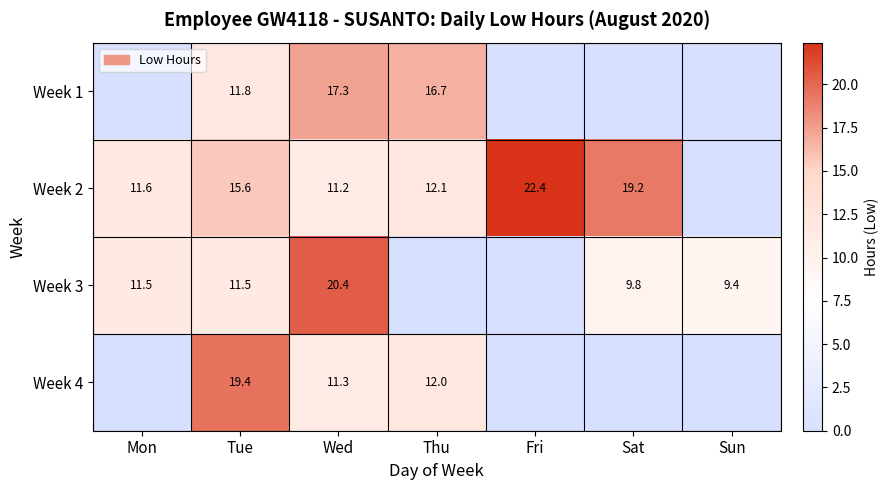

Rank the series at Tue from highest to lowest value.

Week 4, Week 2, Week 1, Week 3